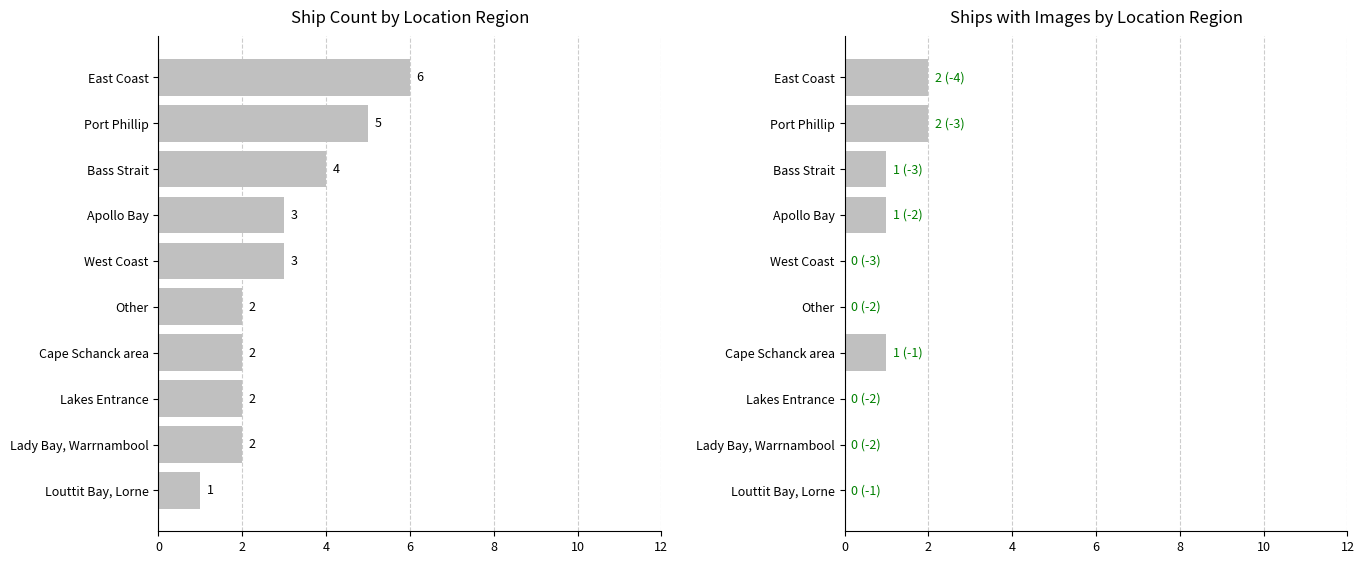

How many positive values does the Ships with Images series have?

5